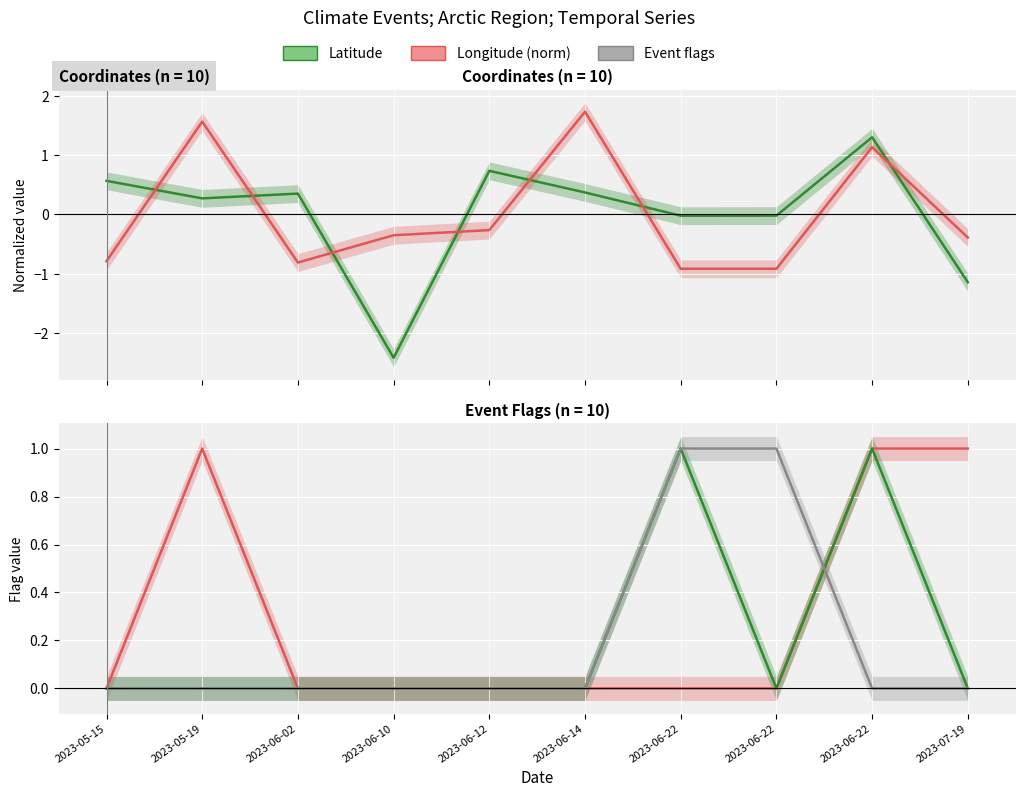

What is the sum of the Latitude values at 2023-06-22 and 2023-06-14?

0.3